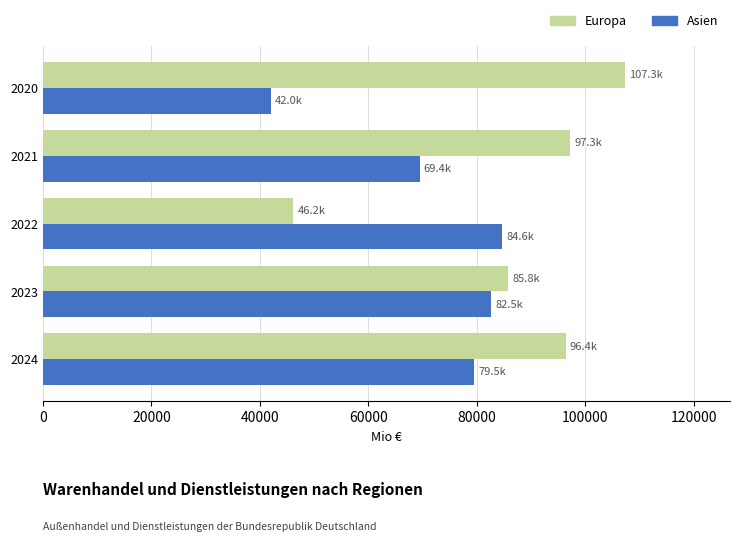

Is the value of Europa at 2024 greater than the value of Asien at 2020?

Yes